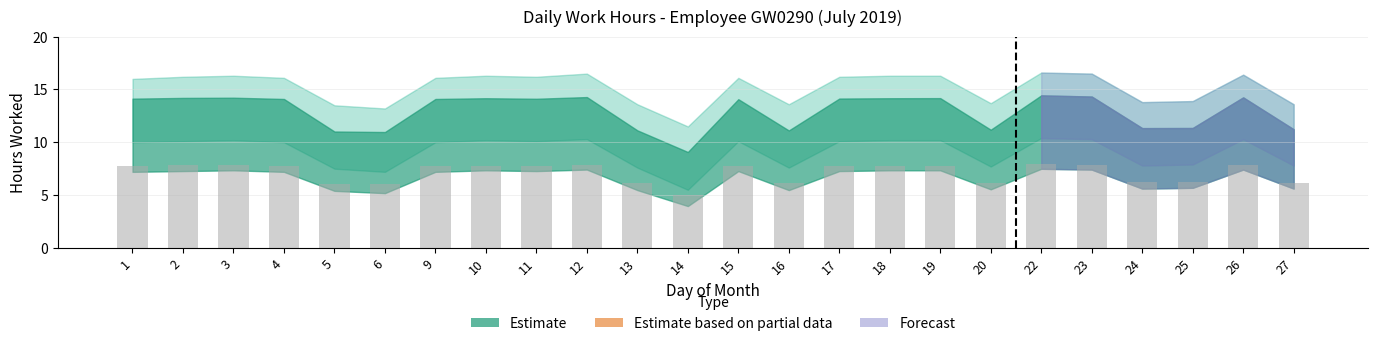

What is the average value?

7.1